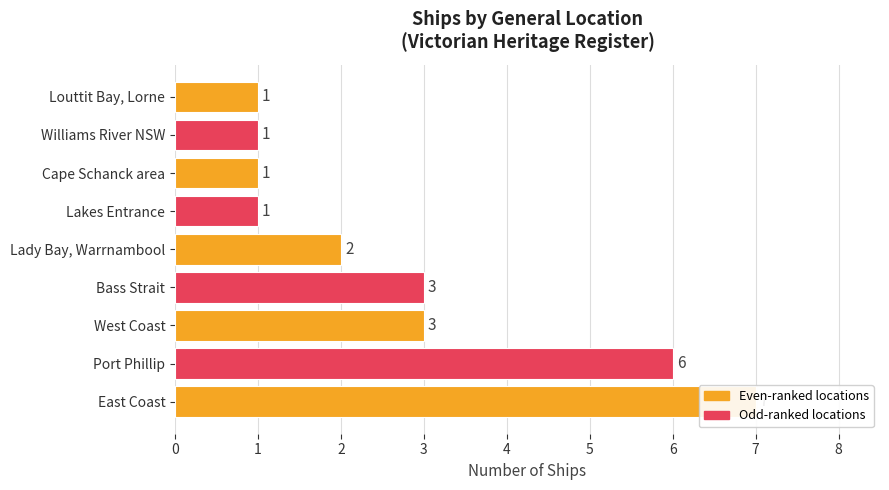

How many bars are there in total?

9